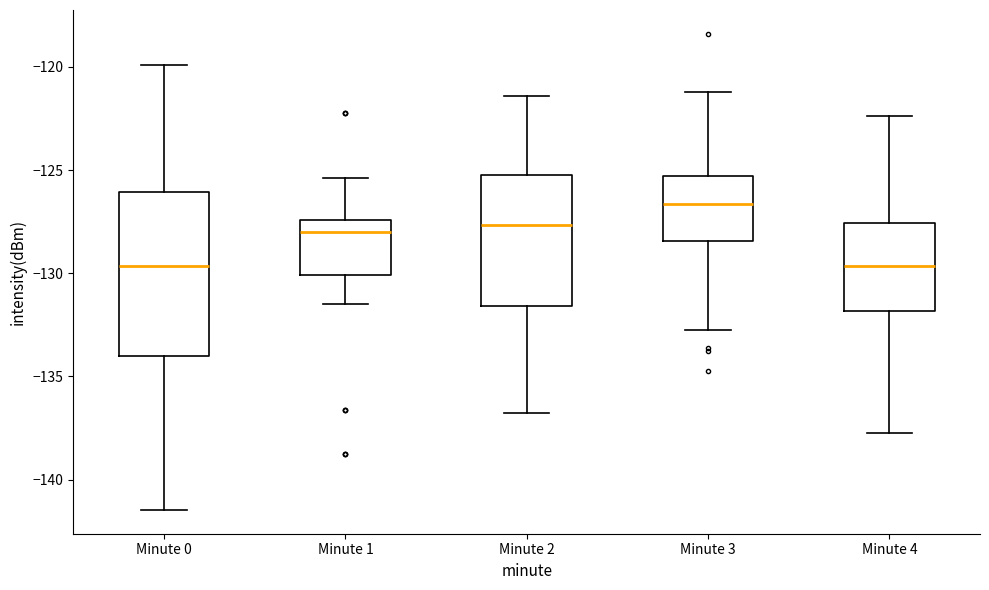

Where is the upper edge of the box for Minute 3 on the y-axis? The values are not printed on the chart, so give them approximately, as read against the axis.

-125.5